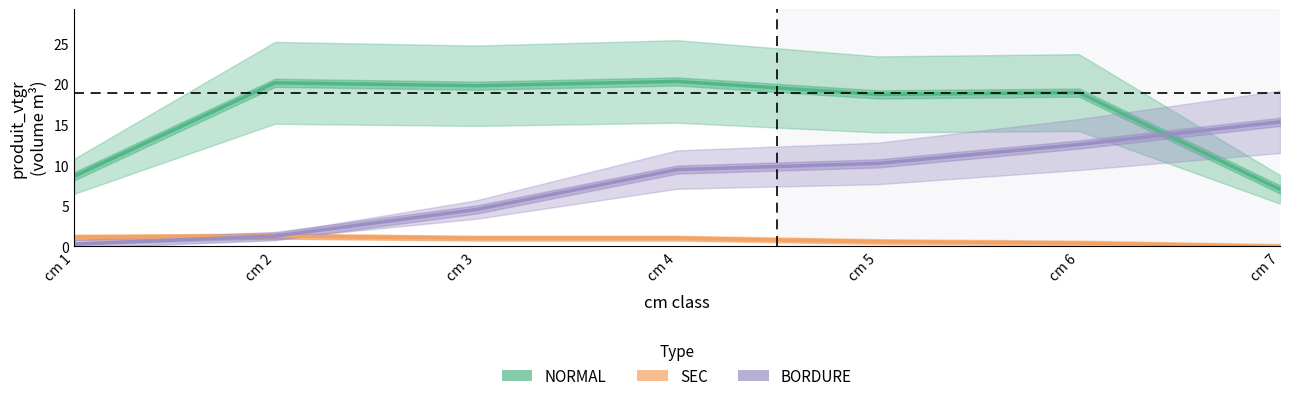

Reading left to right, what are all the values shown in this chart?

NORMAL: cm 1=8.6	cm 2=20.2	cm 3=19.8	cm 4=20.3	cm 5=18.7	cm 6=19.0	cm 7=7.0
SEC: cm 1=1.1	cm 2=1.3	cm 3=1.0	cm 4=1.0	cm 5=0.6	cm 6=0.4	cm 7=0.0
BORDURE: cm 1=0.3	cm 2=1.3	cm 3=4.5	cm 4=9.5	cm 5=10.2	cm 6=12.6	cm 7=15.4